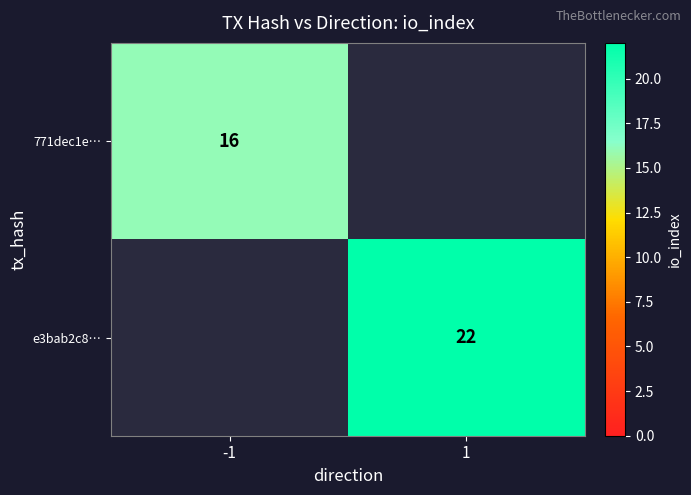

The value of e3bab2c8… at 1 is 38. True or false?

False